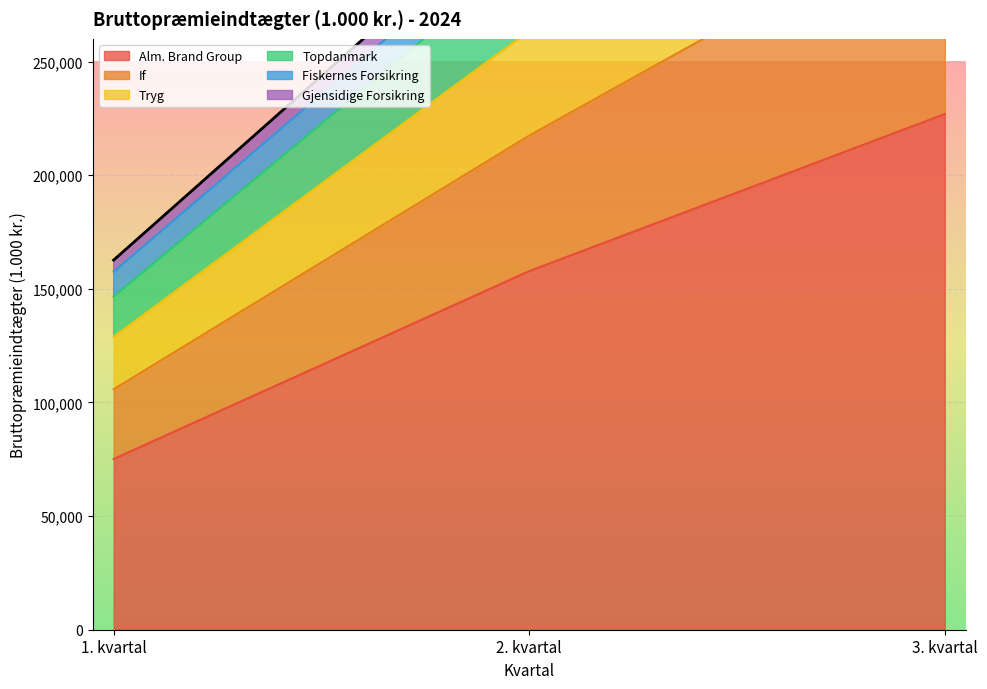

The If series shows 90893 at 3. kvartal. True or false?

False